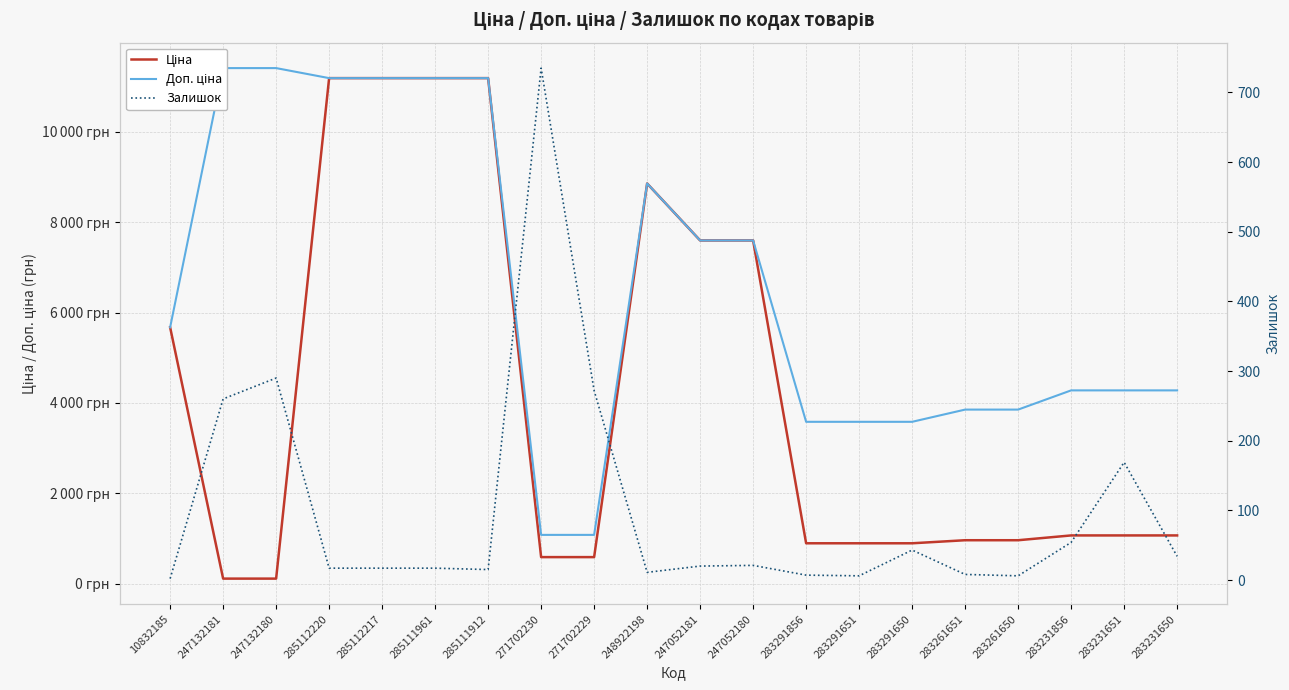

True or false: Ціна has more than 0 interior local peaks.

True